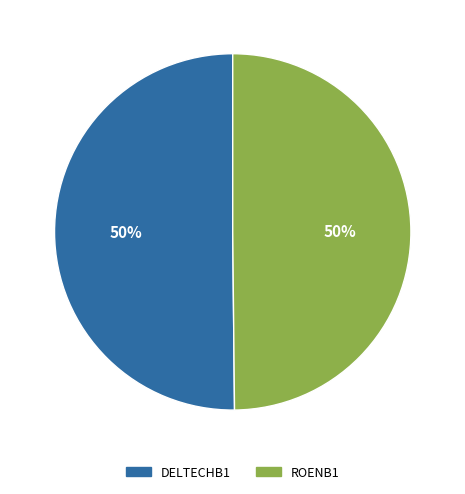

Is the sum of ROENB1 and DELTECHB1 greater than half?

Yes